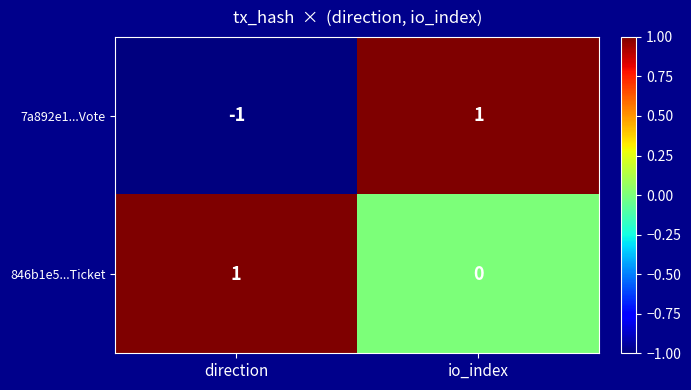

The 846b1e5...Ticket series shows 0 at io_index. True or false?

True